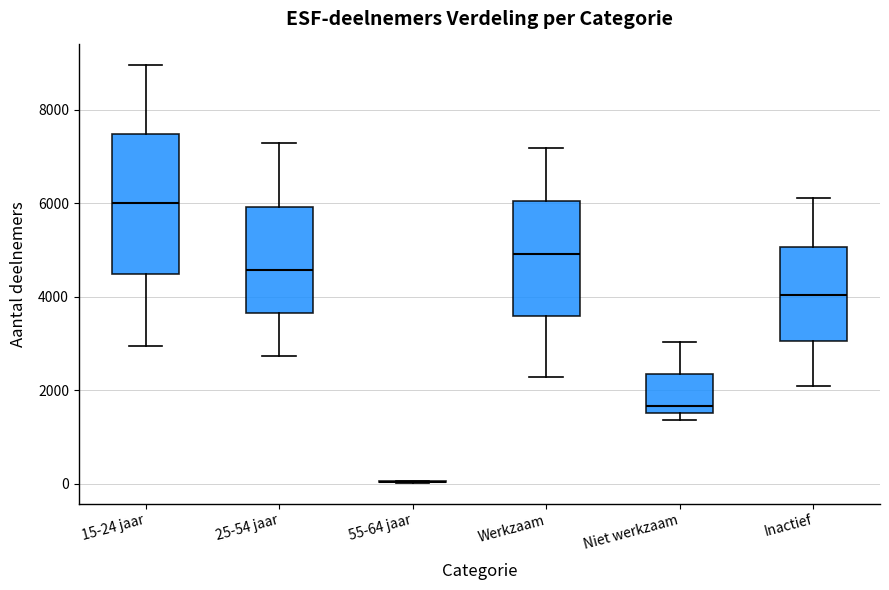

Where is the lower edge of the box for Inactief on the y-axis? The values are not printed on the chart, so give them approximately, as read against the axis.

3000